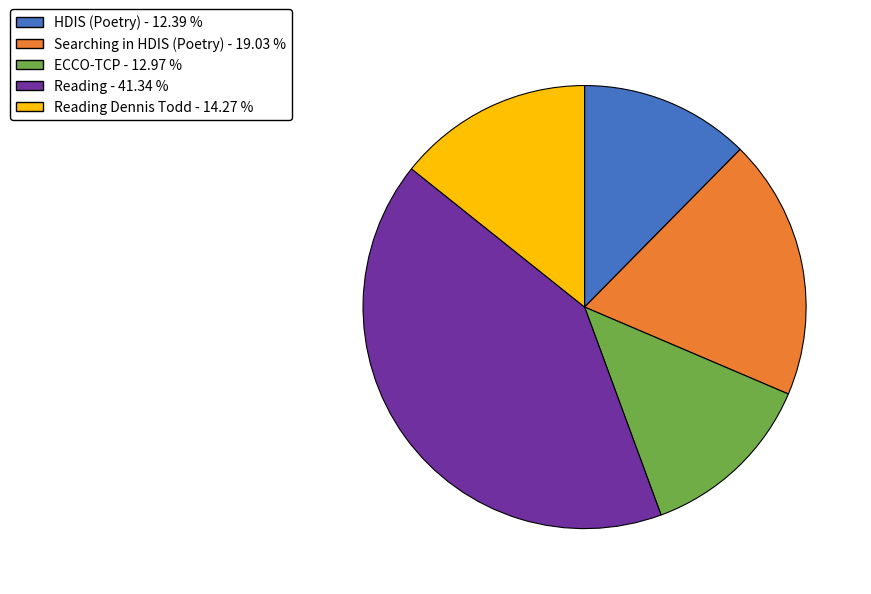

How many segments does this pie chart have?

5